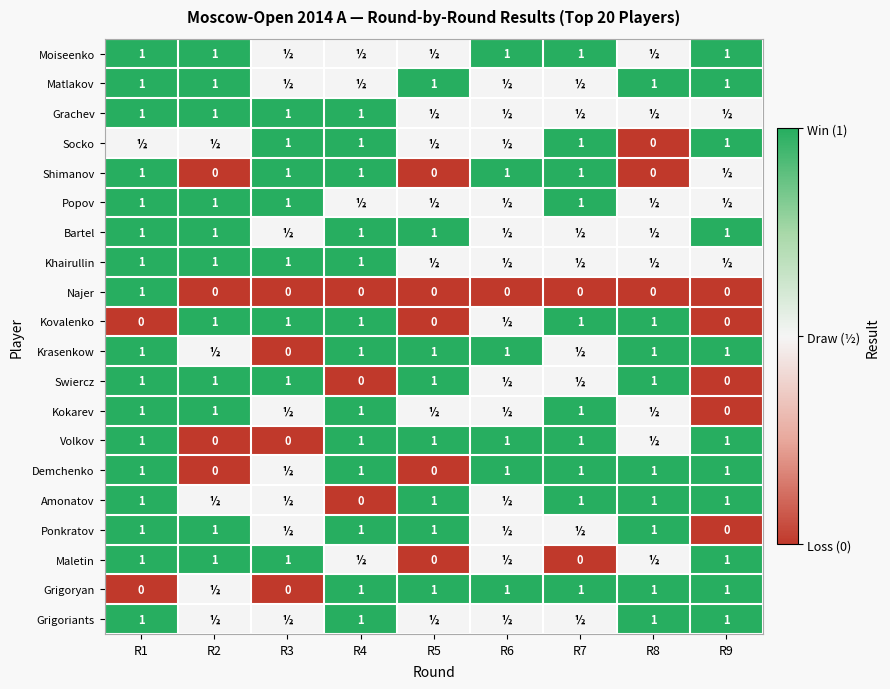

Is it true that Grachev equals 0.2 at R4?

False